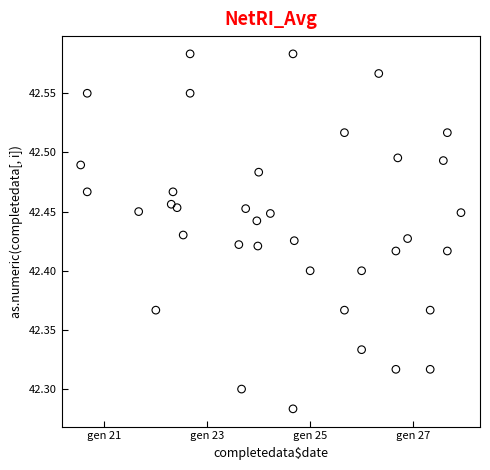

What is the range of X values (max minus min)?

0.4